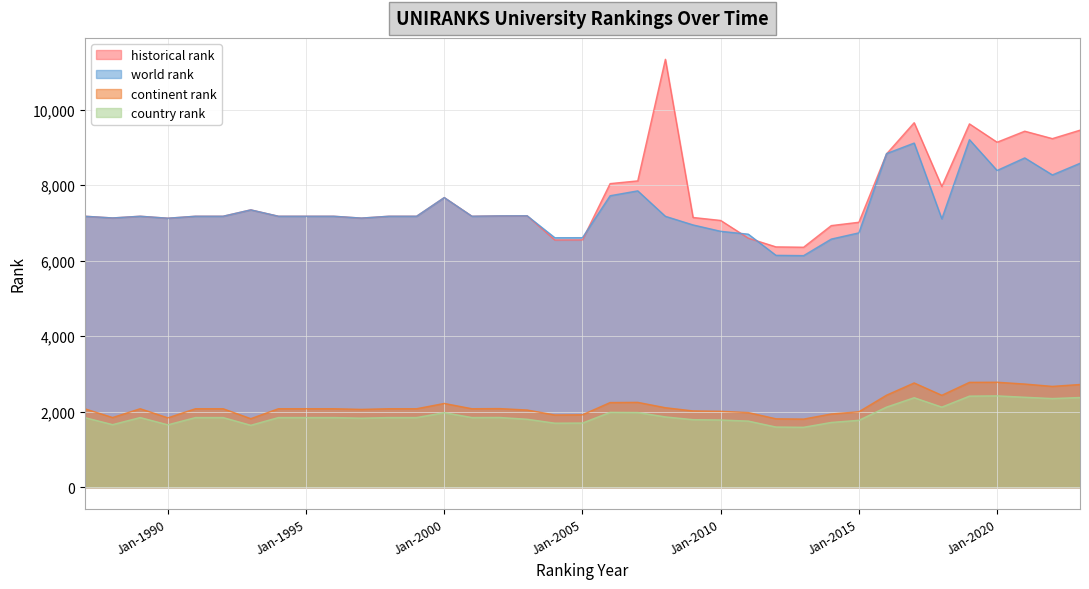

True or false: country rank has a value of 579.7 at 1996.

False